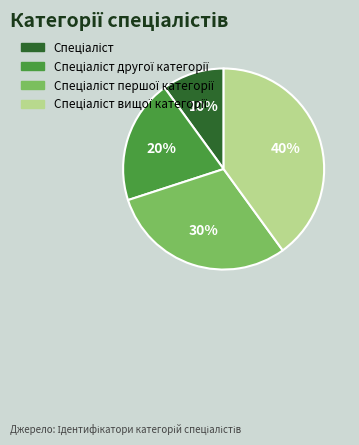

To the nearest percent, what is the difference between the largest and smallest slice percentages?

30%